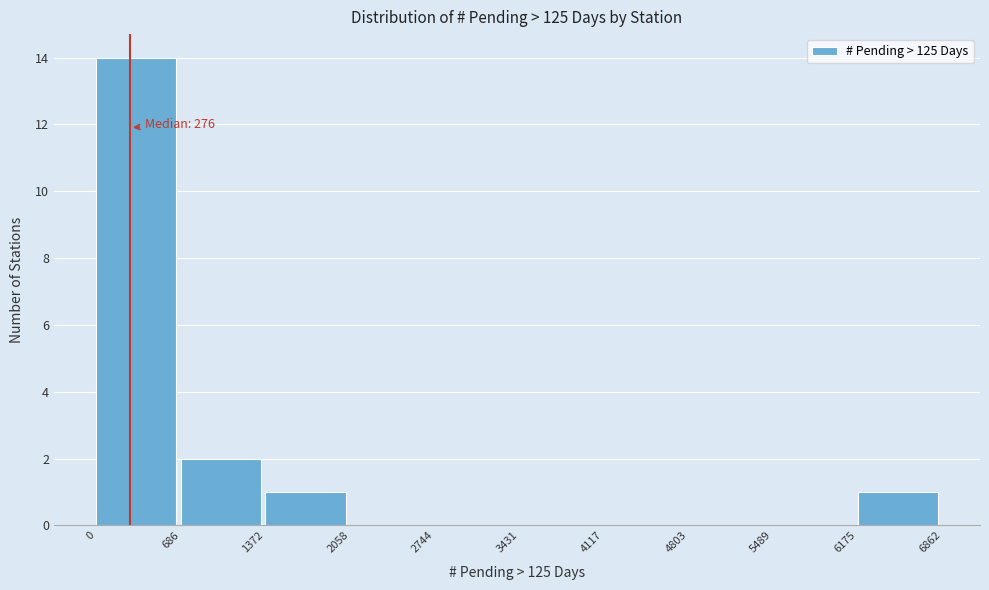

Which range on the x-axis has the tallest bar?

0 to 686